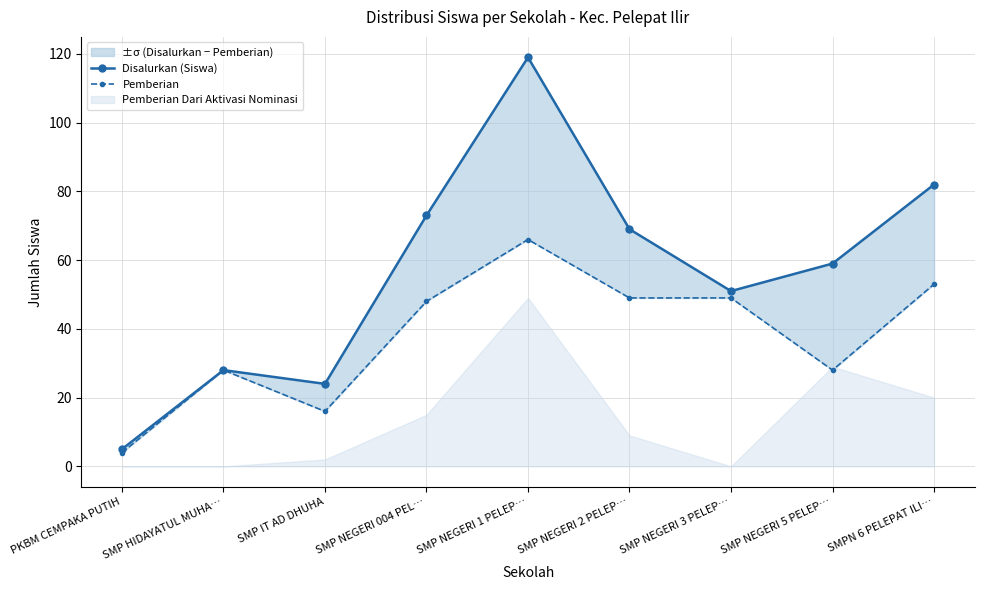

What is the difference between the maximum and minimum values in the Pemberian series?

62